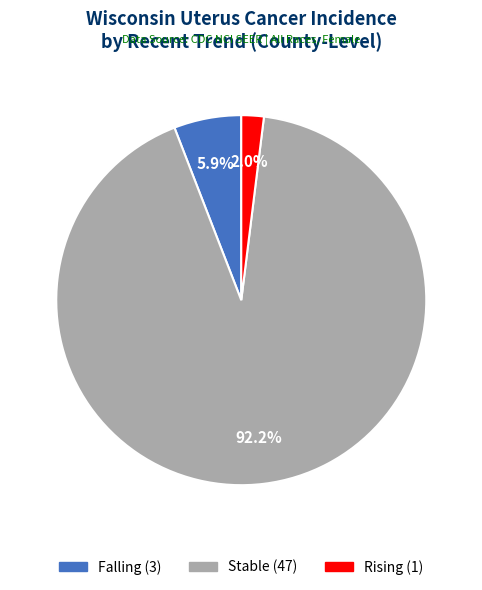

Is there a majority slice in this chart?

Yes